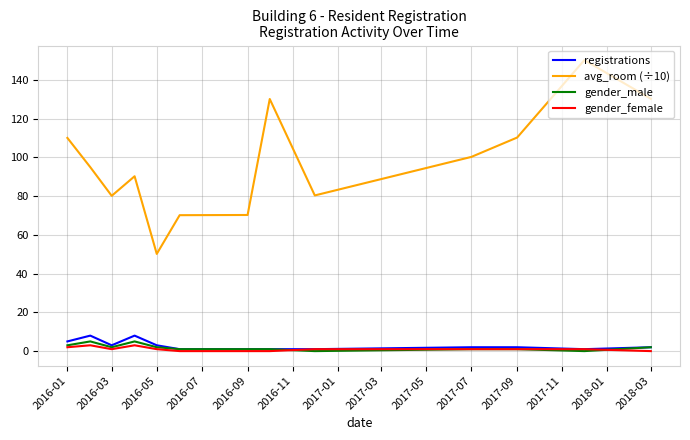

Which series has the widest spread of values?

avg_room (÷10)